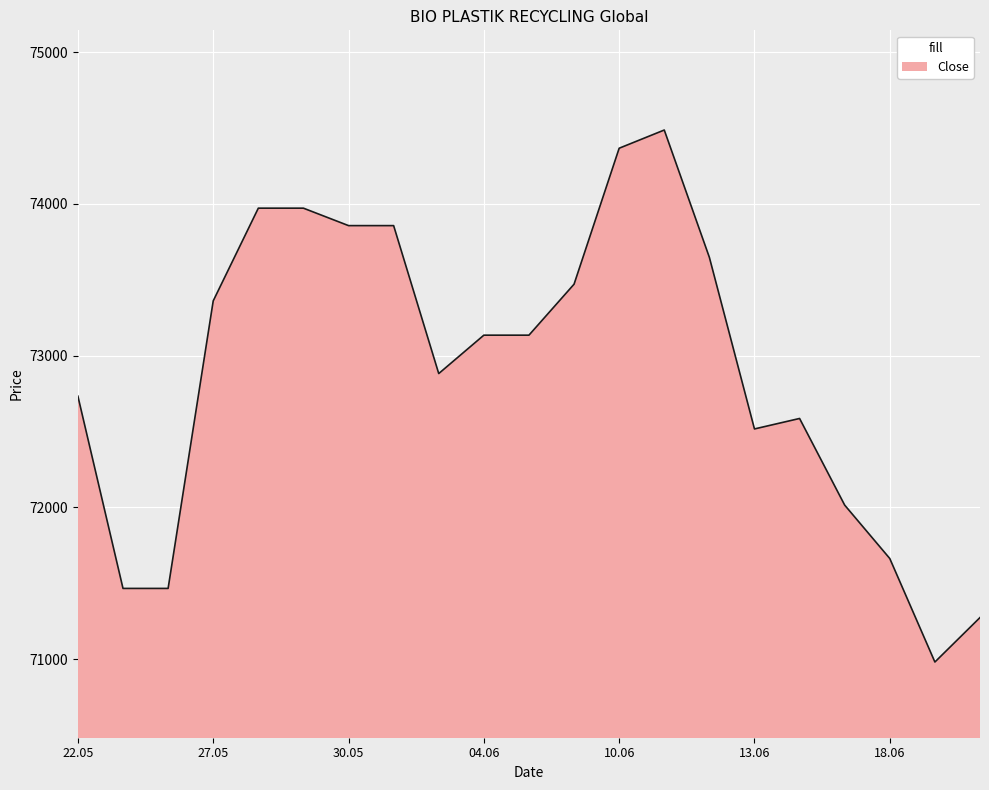

Does the chart display data point markers on the line(s)?

No